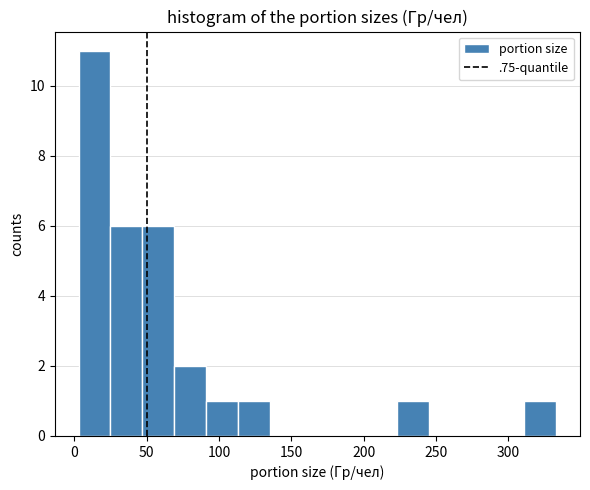

Over which range of the x-axis is the bar tallest?

3 to 25